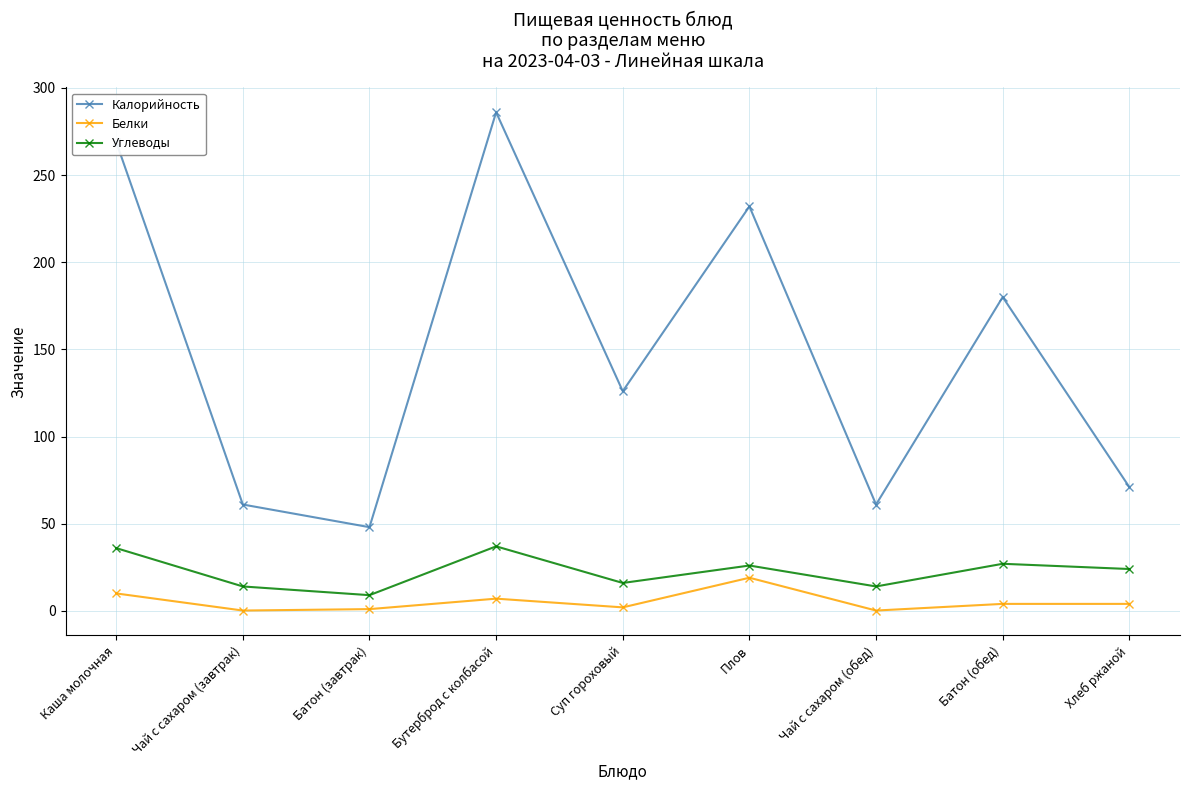

Is the value of Белки at Суп гороховый greater than the value of Углеводы at Чай с сахаром (завтрак)?

No